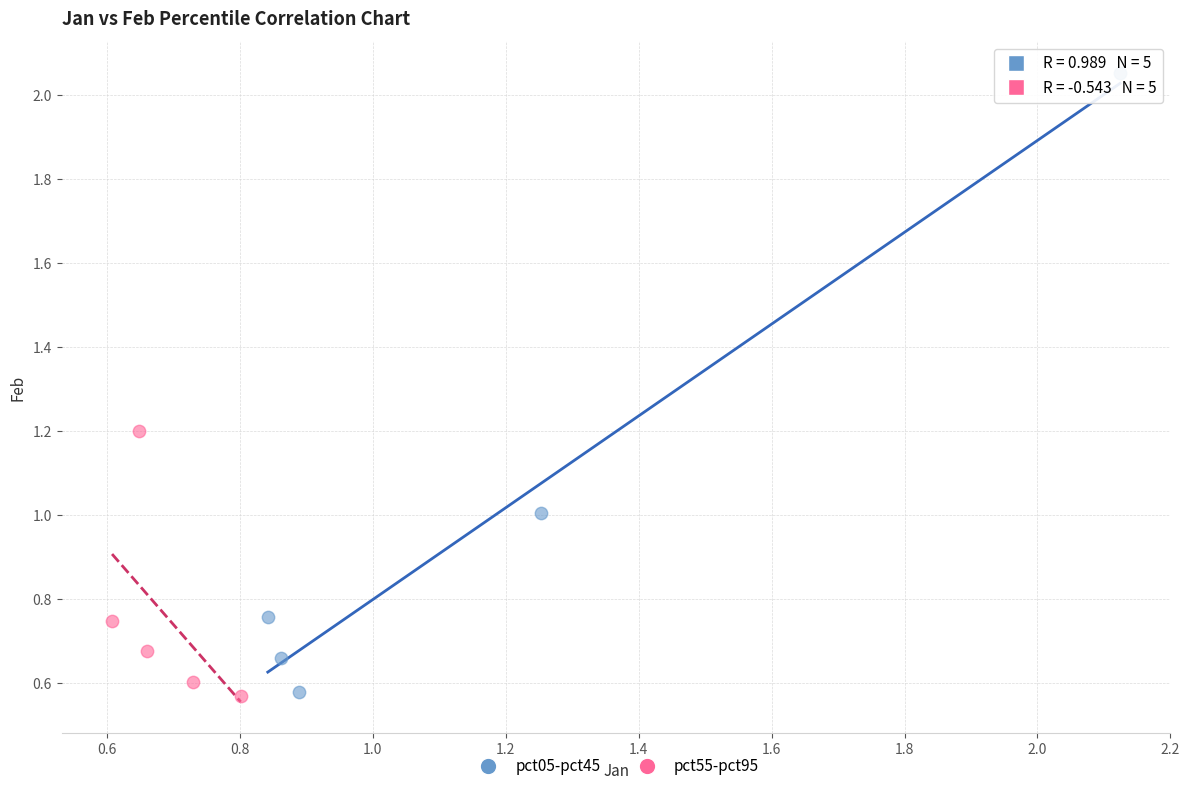

Which series has the widest spread of Y values?

pct05-pct45